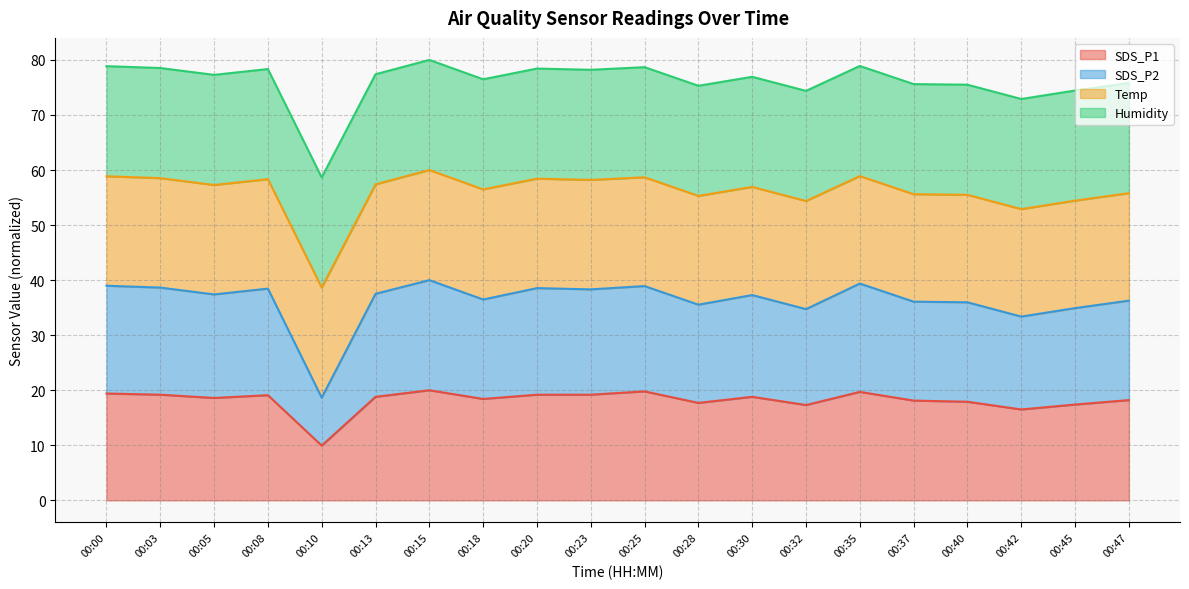

What is the value of the SDS_P2 point at the 7th from the left?

40.0